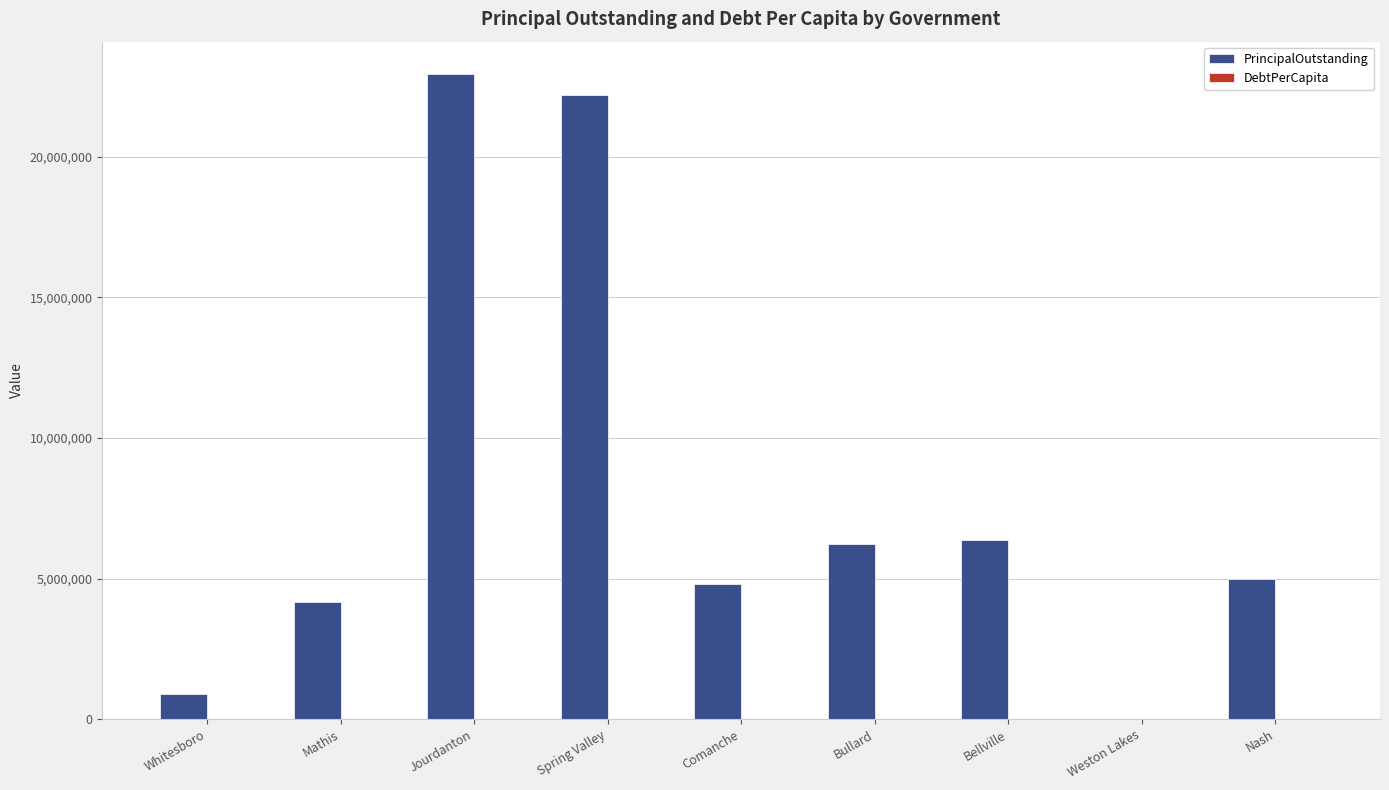

What is the sum of all PrincipalOutstanding values?

72604000.0